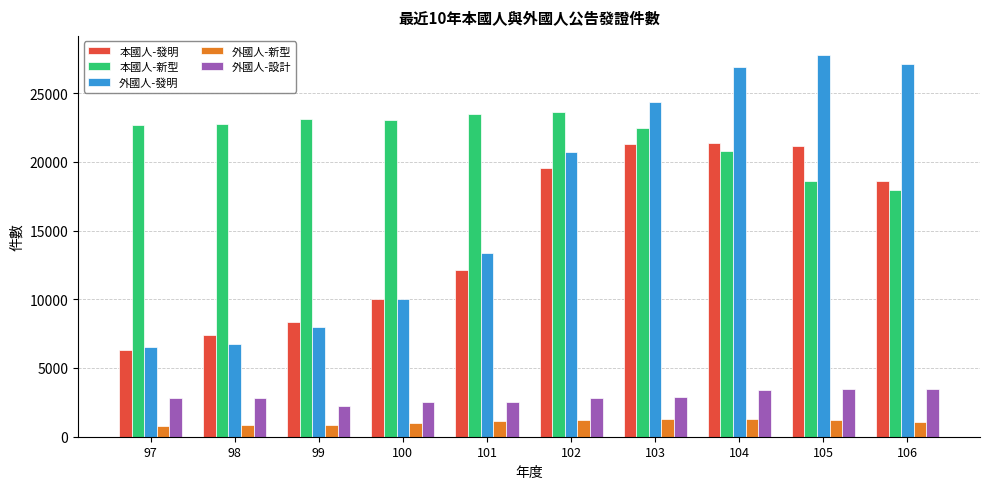

How many data points does each series have?

10